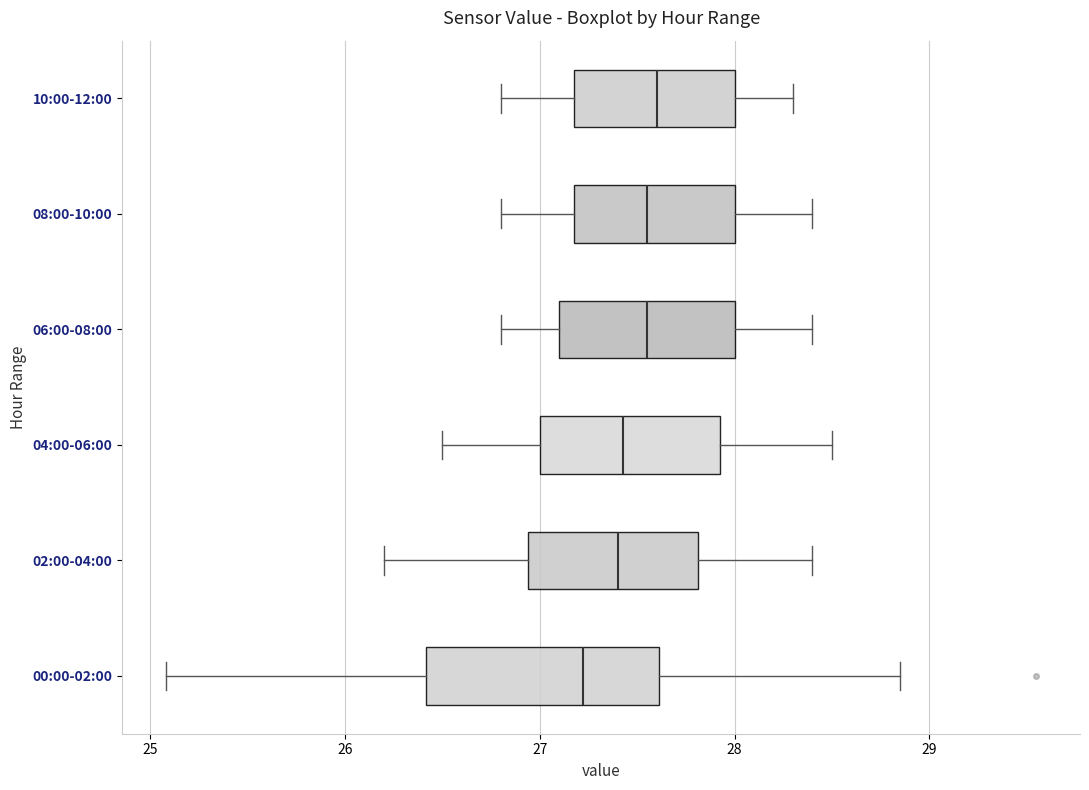

Comparing the boxes themselves (not the whiskers), which one is the widest?

00:00-02:00